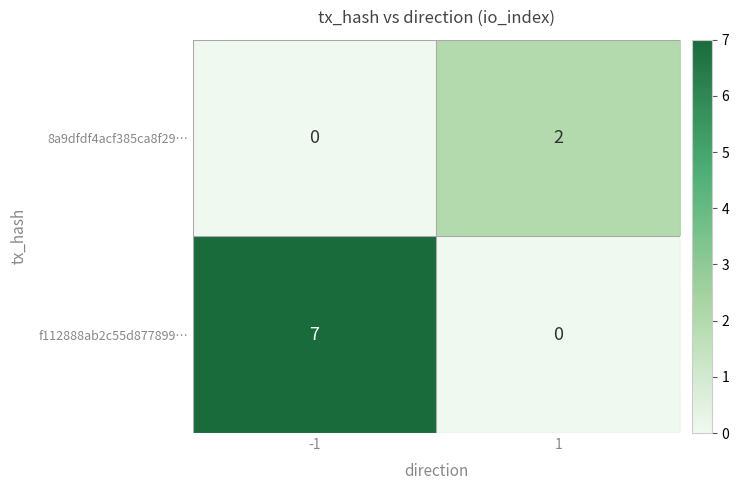

What is the difference between the f112888ab2c55d877899… values at -1 and 1?

7